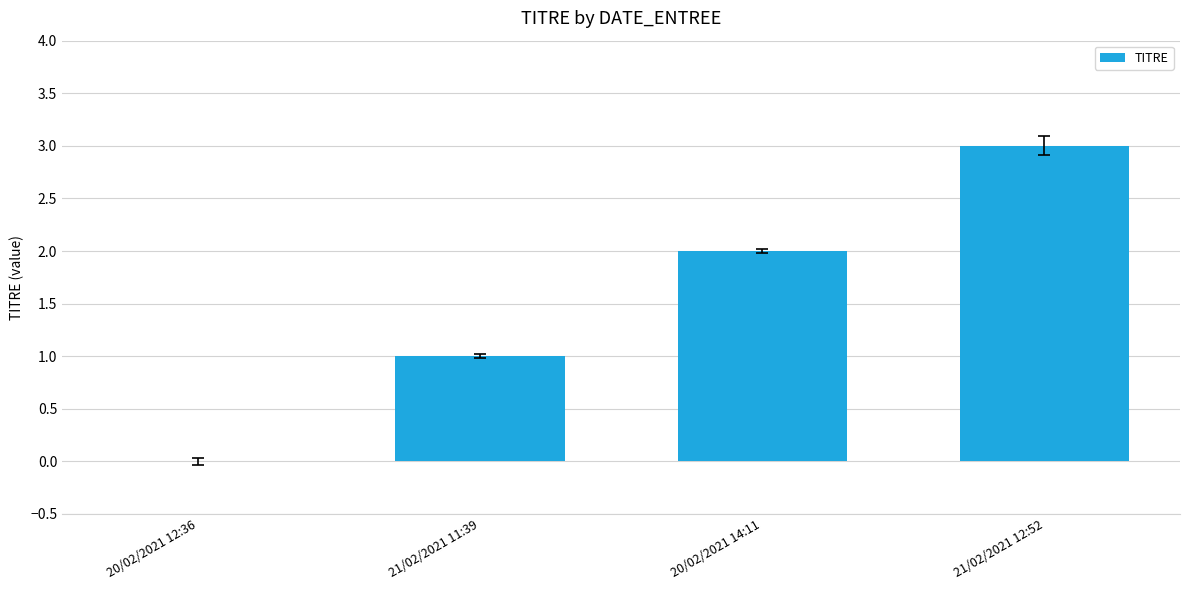

What is the average value?

2